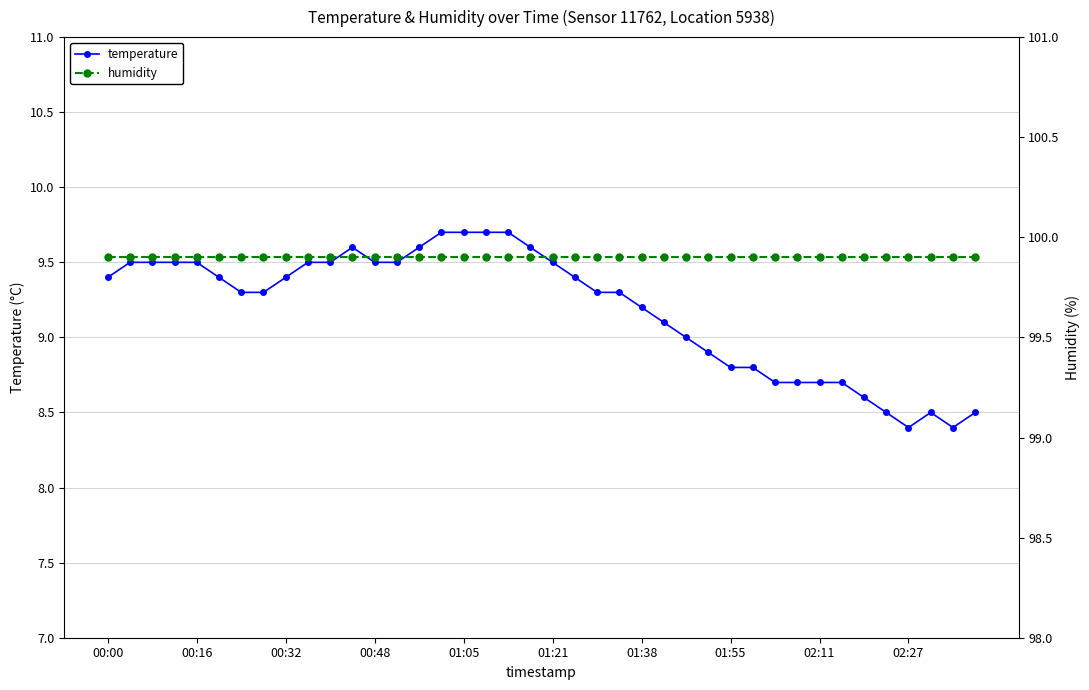

True or false: humidity and temperature cross at least once.

False